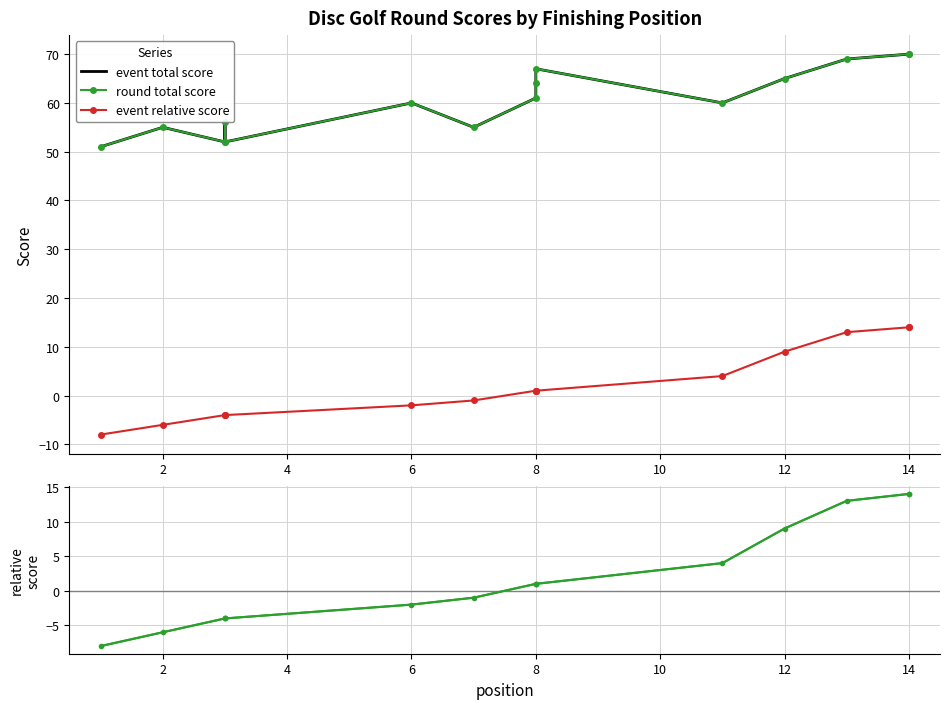

How many series are shown in this chart?

4